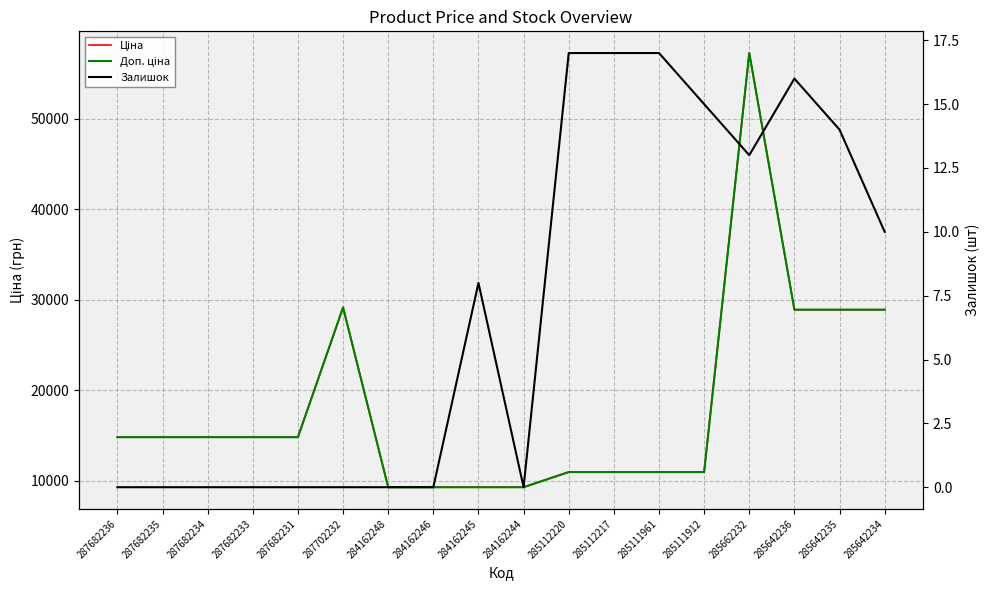

How many categories are shown in the chart?

18